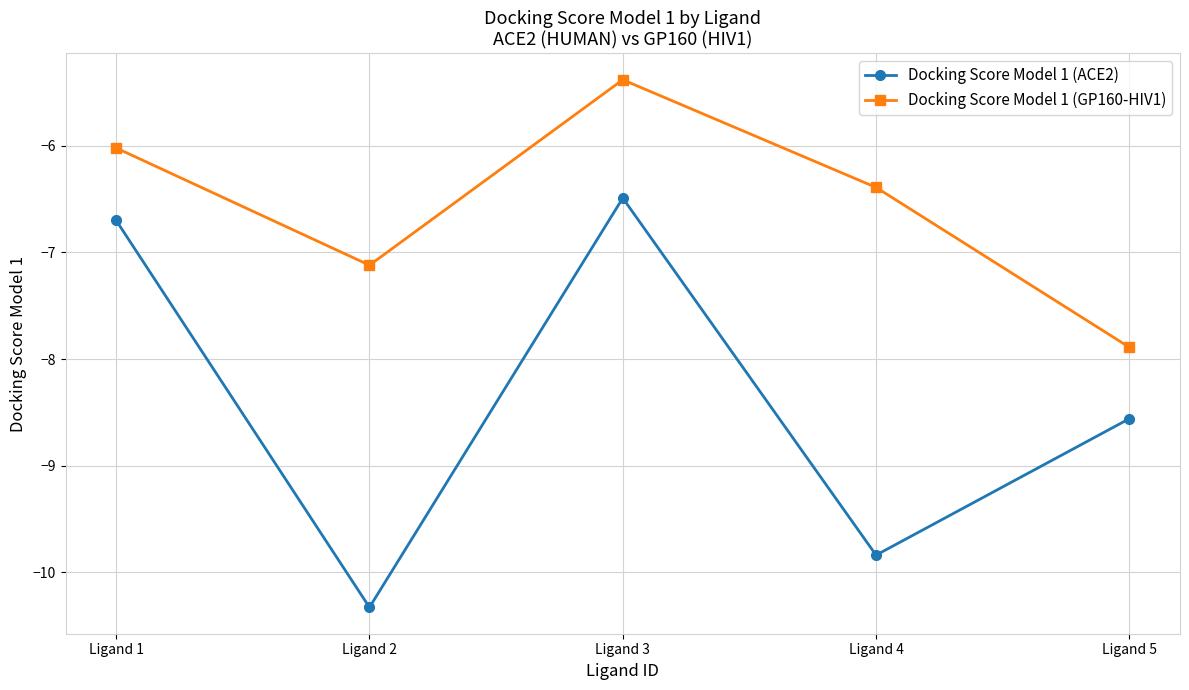

Between Ligand 2 and Ligand 5, which series saw the biggest shift?

Docking Score Model 1 (ACE2)